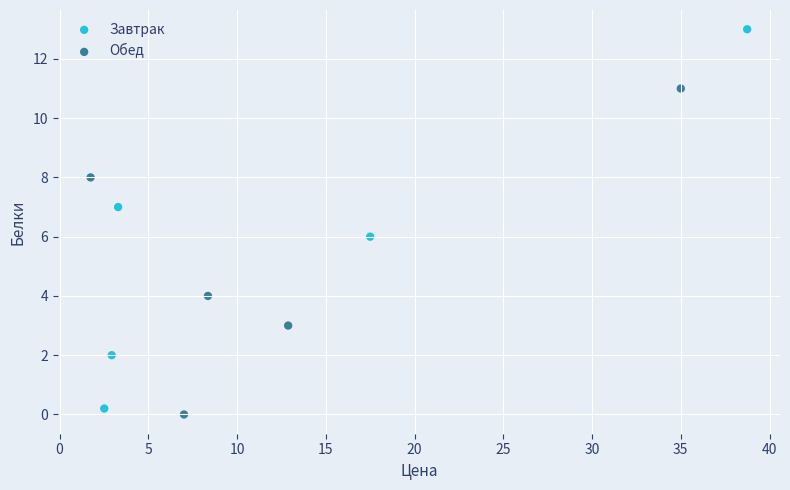

Which series contains the highest Y value?

Завтрак